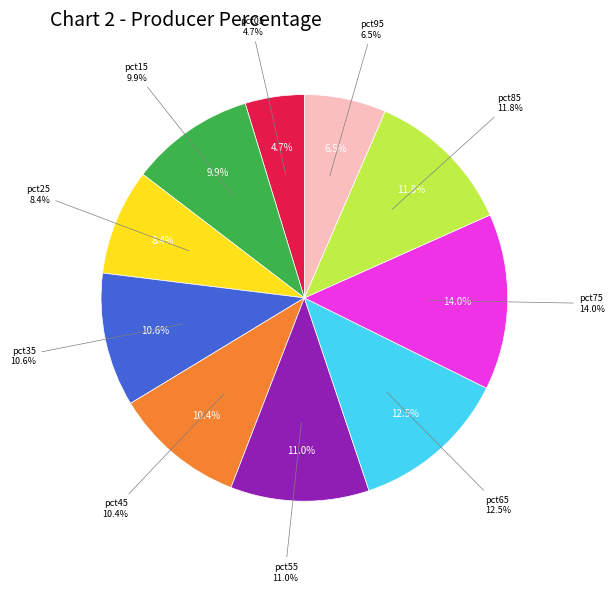

To the nearest percent, what is the difference between the largest and smallest slice percentages?

9%